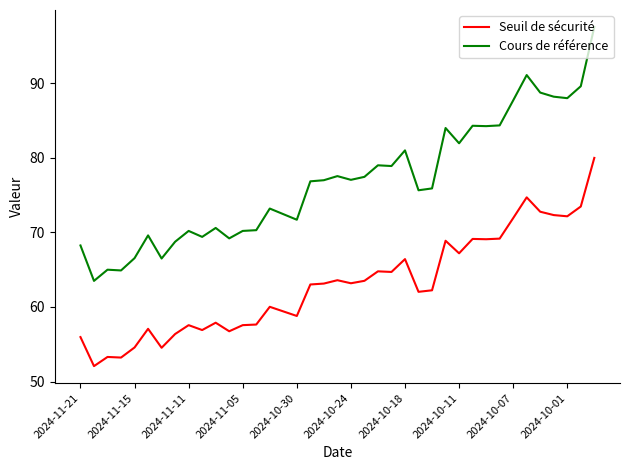

At how many categories does at least one series exceed 55?

39